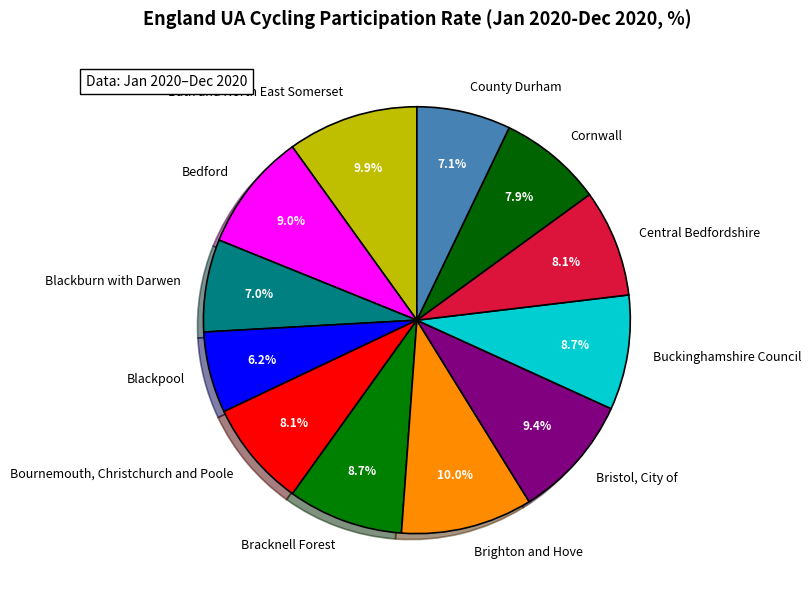

Is there a majority slice in this chart?

No